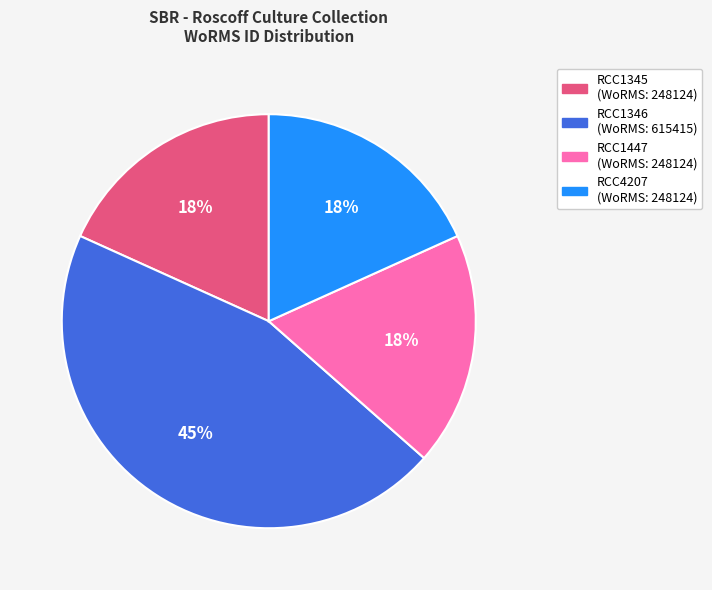

Combined, do RCC4207 and RCC1346 account for over 50%?

Yes